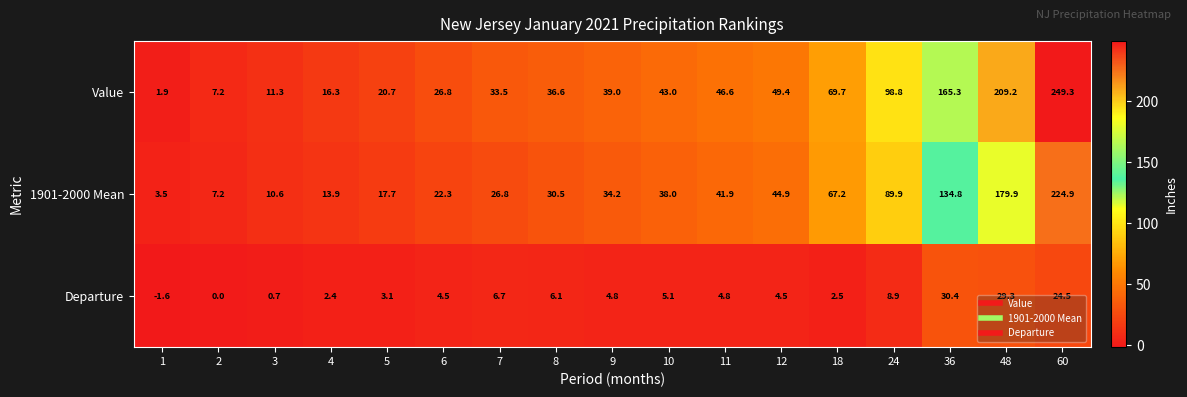

Count the number of data series in this chart.

3